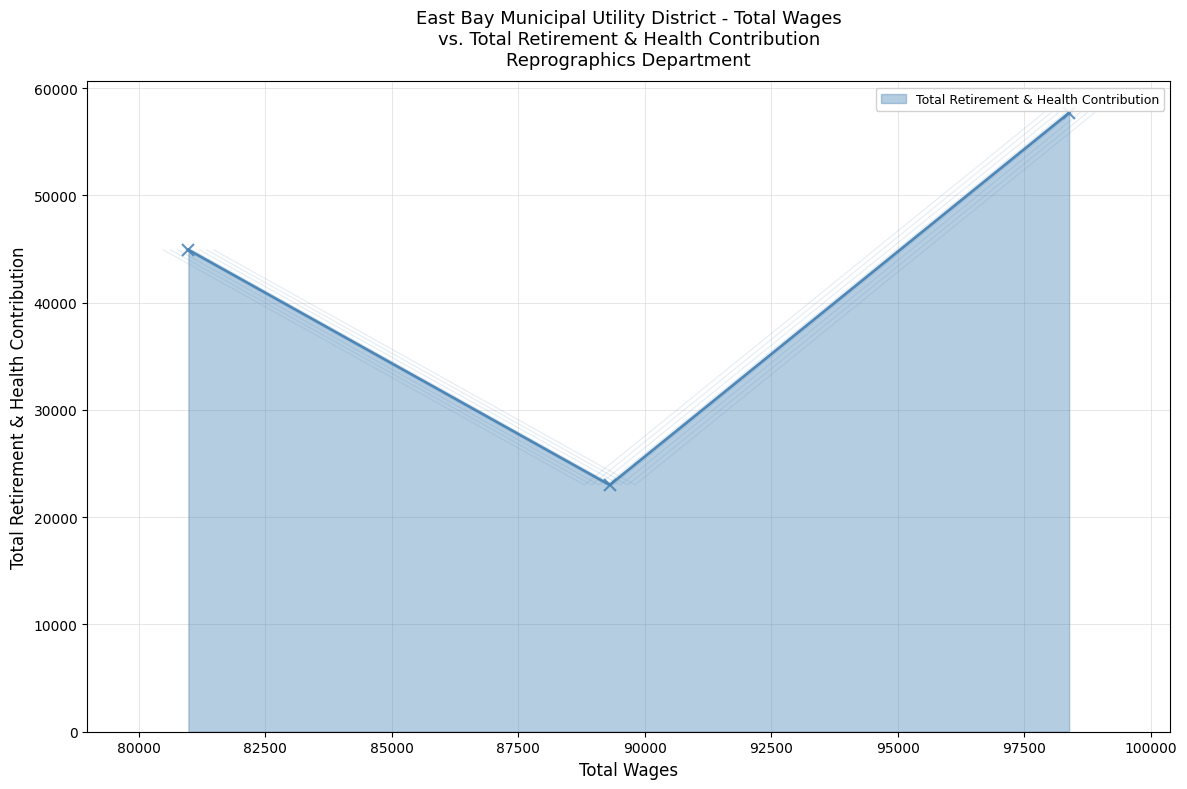

At which category does the chart reach its peak across all series?

98383.0